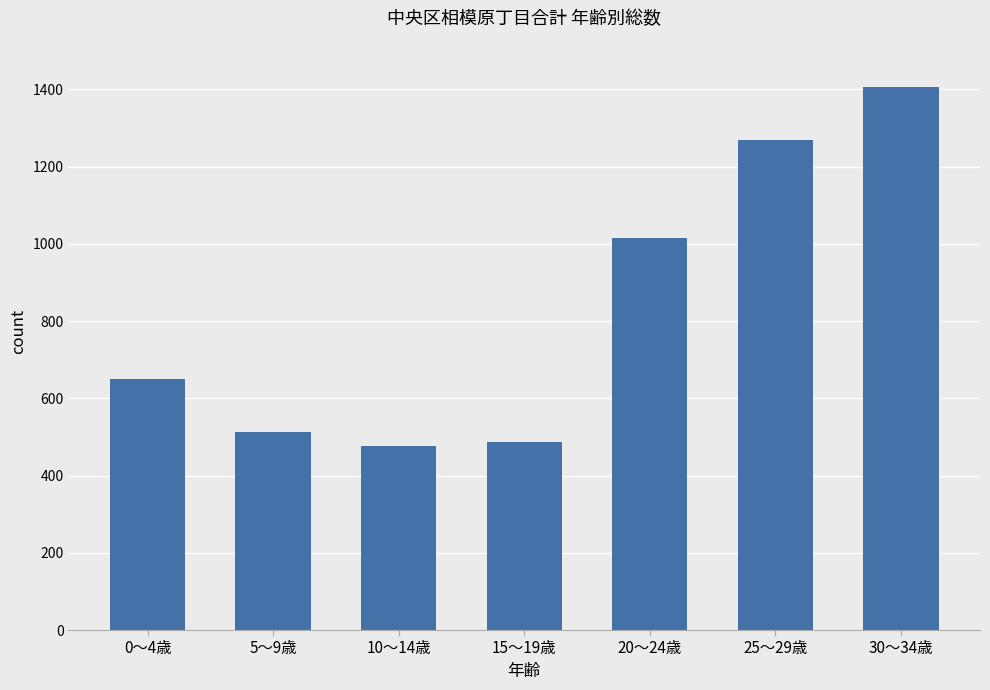

What position from the right is 30～34歳?

1